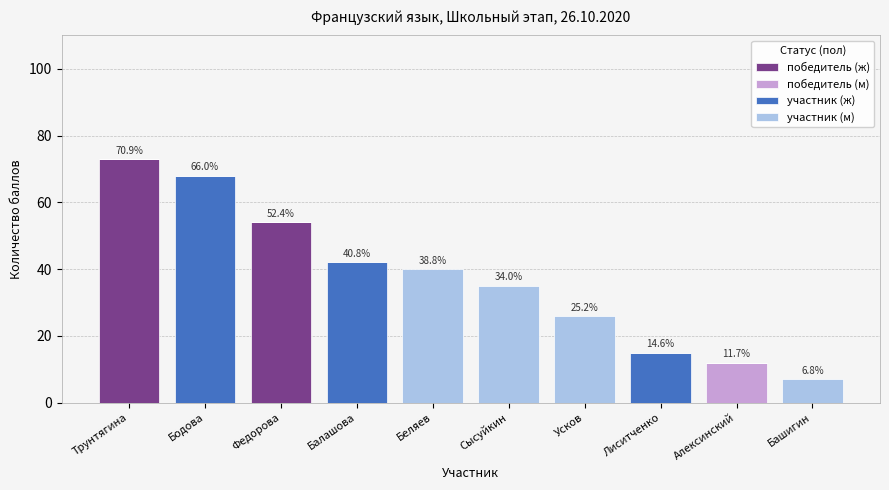

The value of победитель (ж) at Башигин is 0. True or false?

True